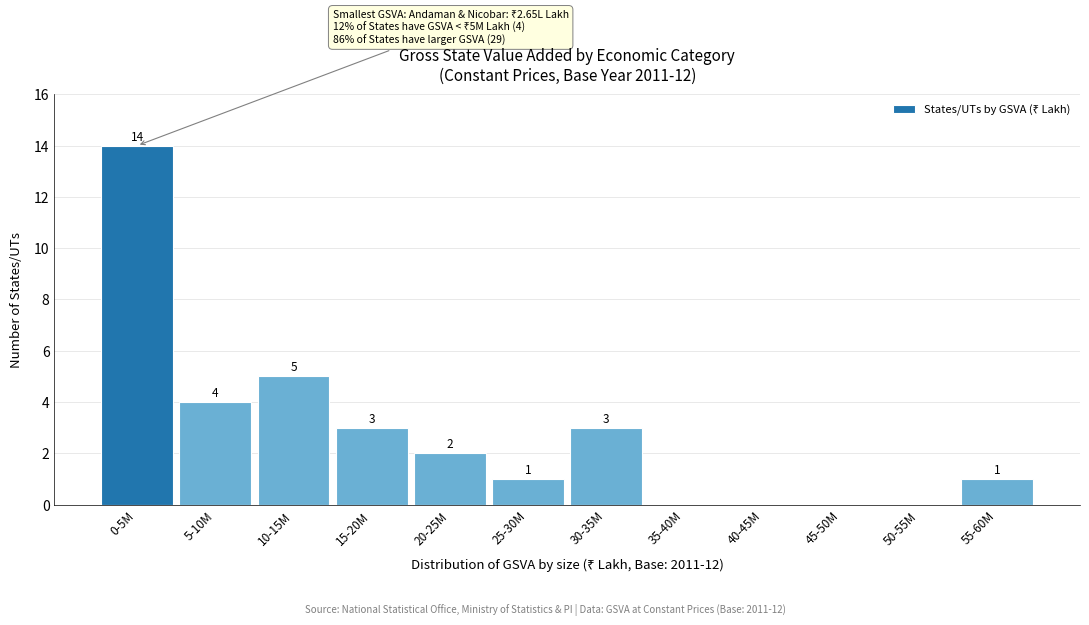

Reading left to right, extract all data points from this chart.

0-5M=14	5-10M=4	10-15M=5	15-20M=3	20-25M=2	25-30M=1	30-35M=3	35-40M=0	40-45M=0	45-50M=0	50-55M=0	55-60M=1